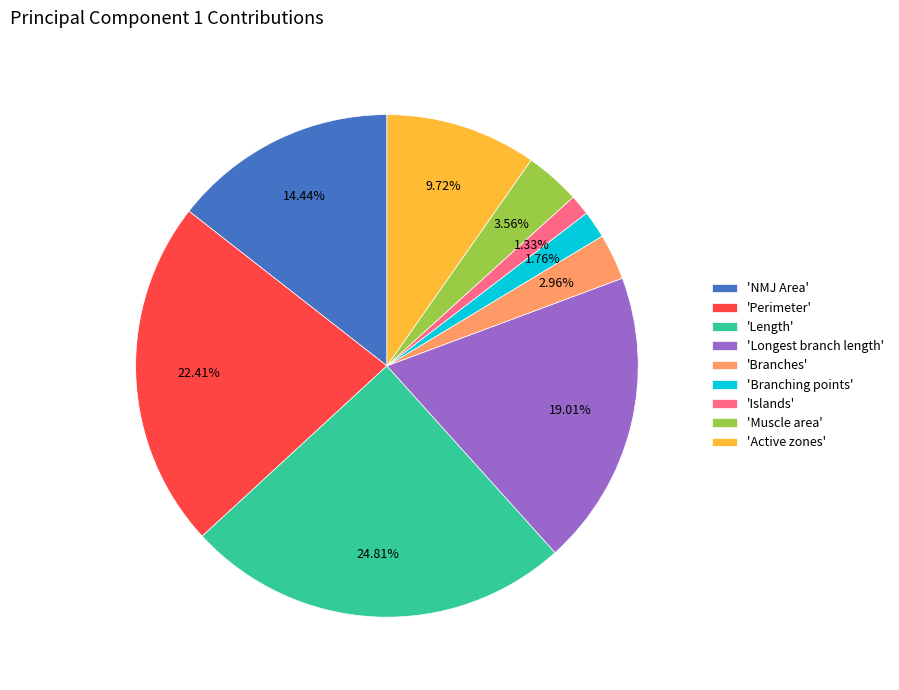

Do 'Length' and 'Longest branch length' together represent more than half of the pie?

No